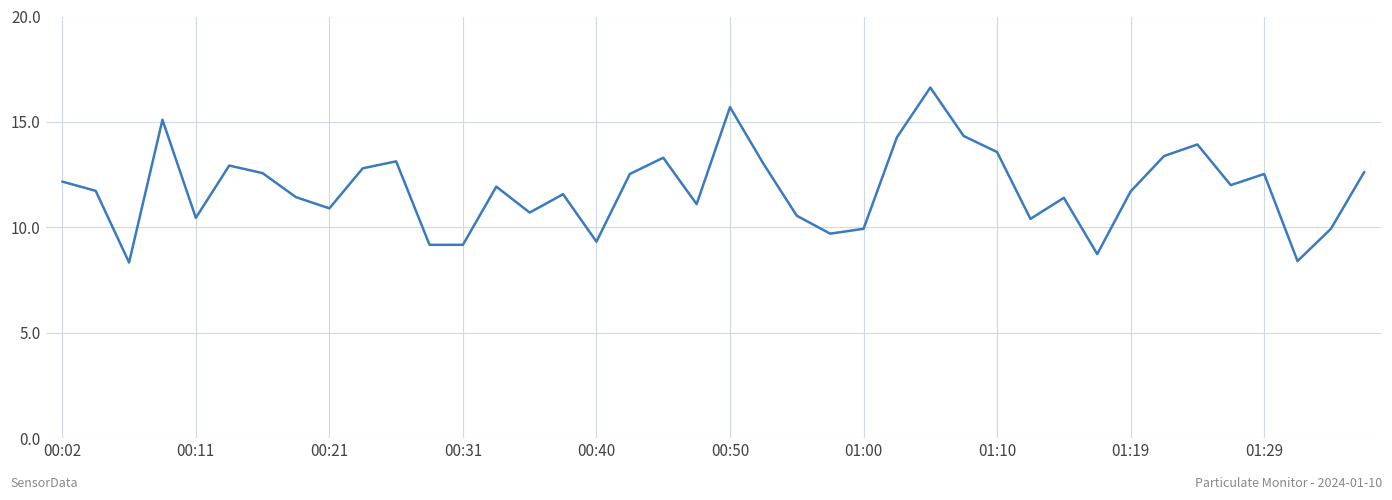

What is the difference between the maximum and minimum values?

8.3